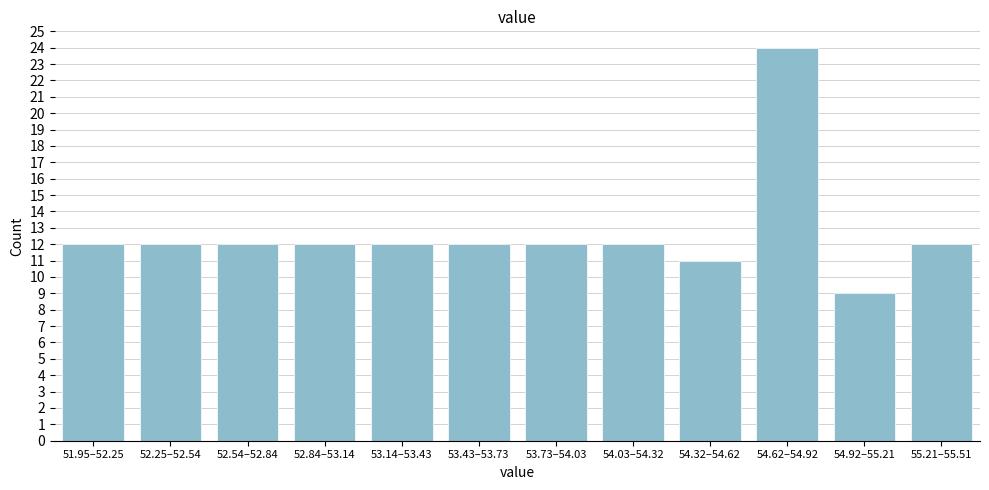

Reading left to right, what are all the values shown in this chart?

51.95–52.25=12	52.25–52.54=12	52.54–52.84=12	52.84–53.14=12	53.14–53.43=12	53.43–53.73=12	53.73–54.03=12	54.03–54.32=12	54.32–54.62=11	54.62–54.92=24	54.92–55.21=9	55.21–55.51=12